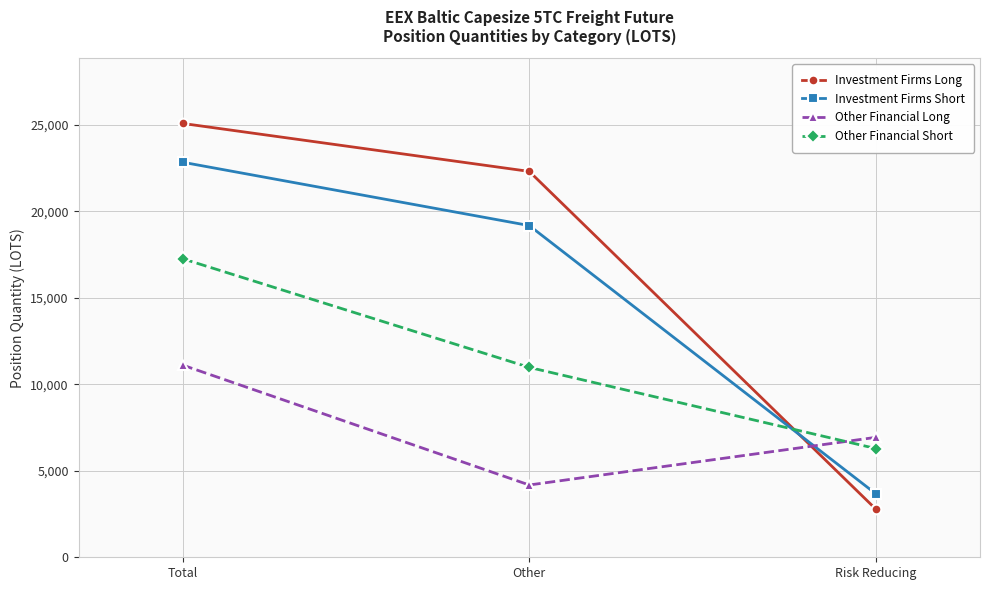

What is the spread (max minus min) of values at Total?

13966.3